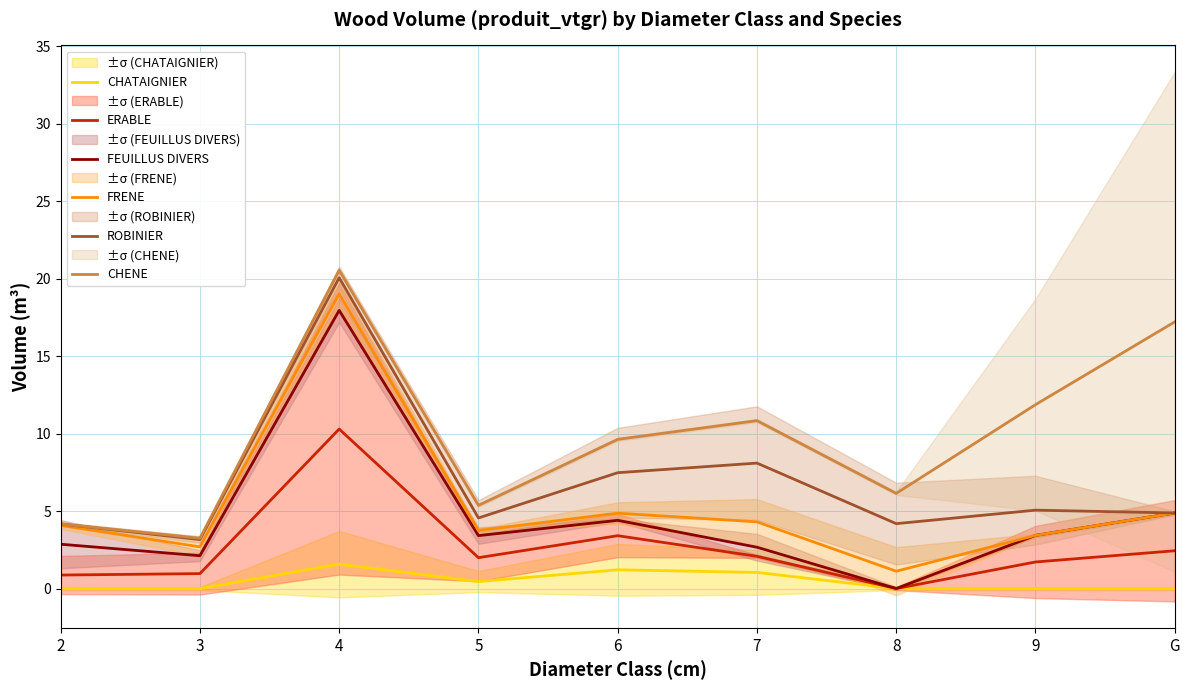

What is the difference between the maximum and minimum values in the FEUILLUS DIVERS series?

17.9